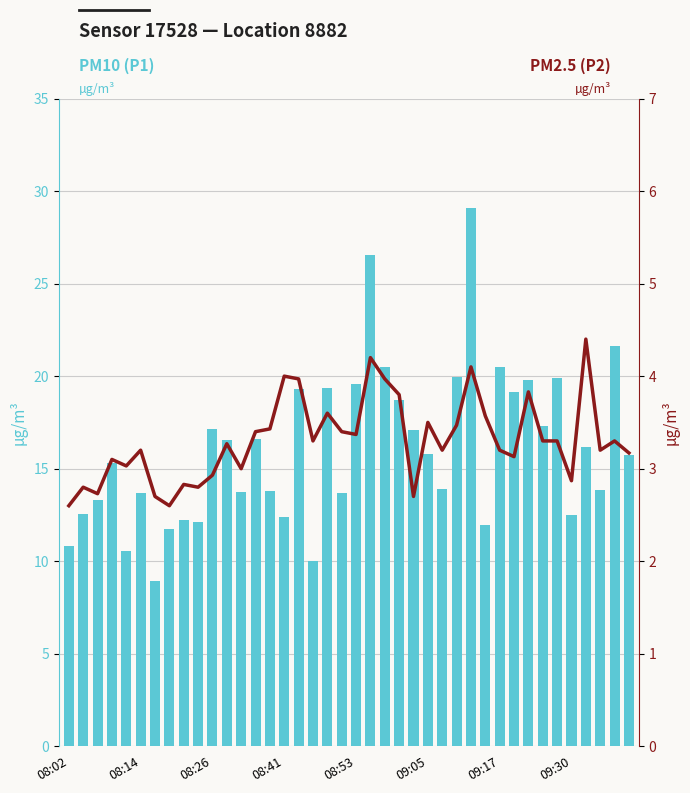

The value of PM2.5 (P2) at 09:17 is 4.3. True or false?

False